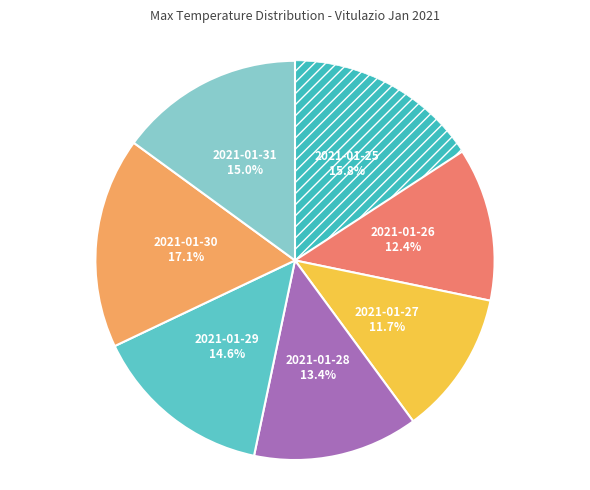

How many segments does this pie chart have?

7